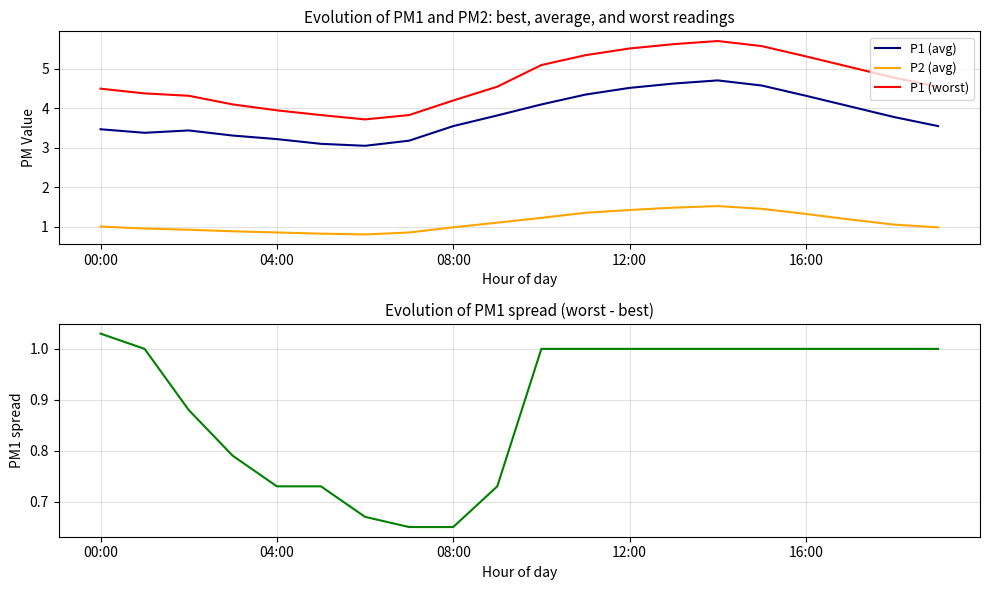

True or false: P1 (avg) has a value of 1.4 at 00:00.

False